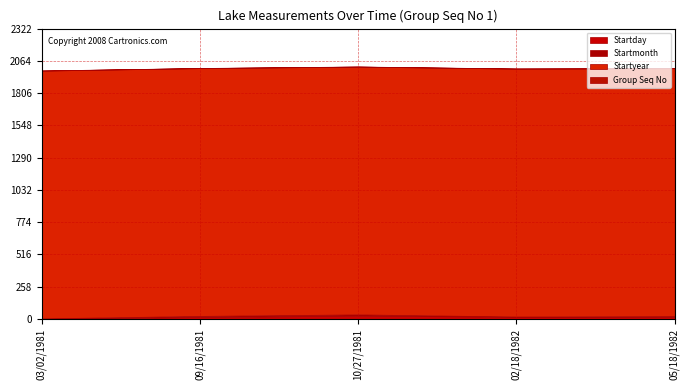

What is the value of the Startday point at the 3rd from the left?

27